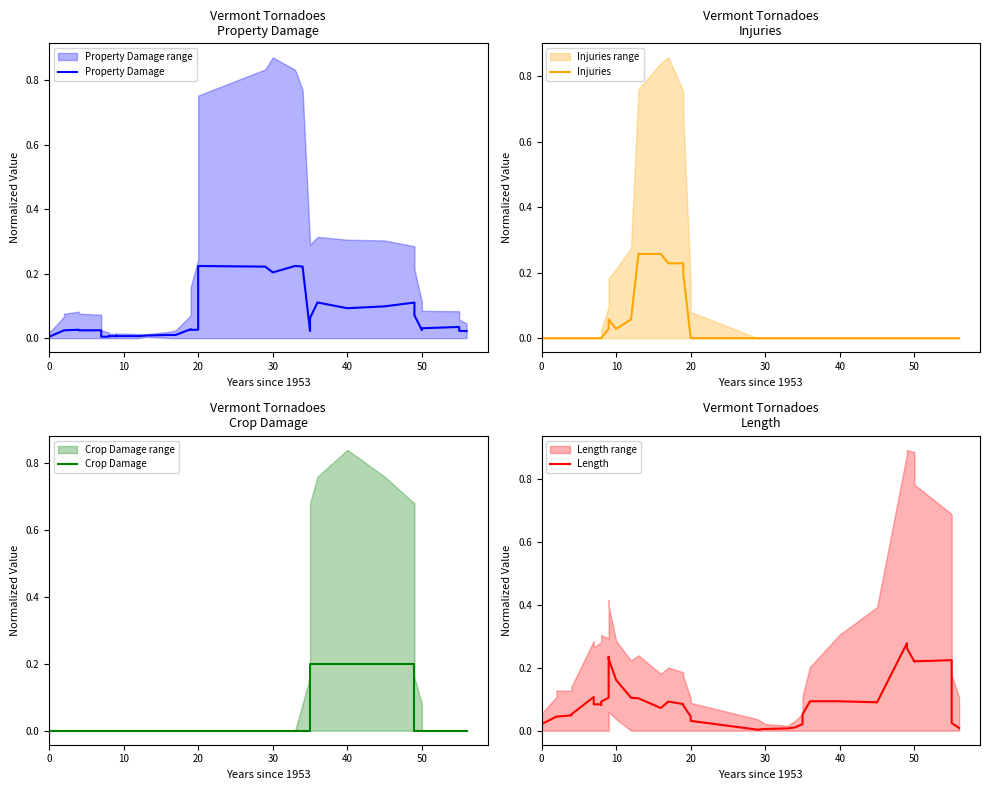

What is the average value of the Length series?

0.1